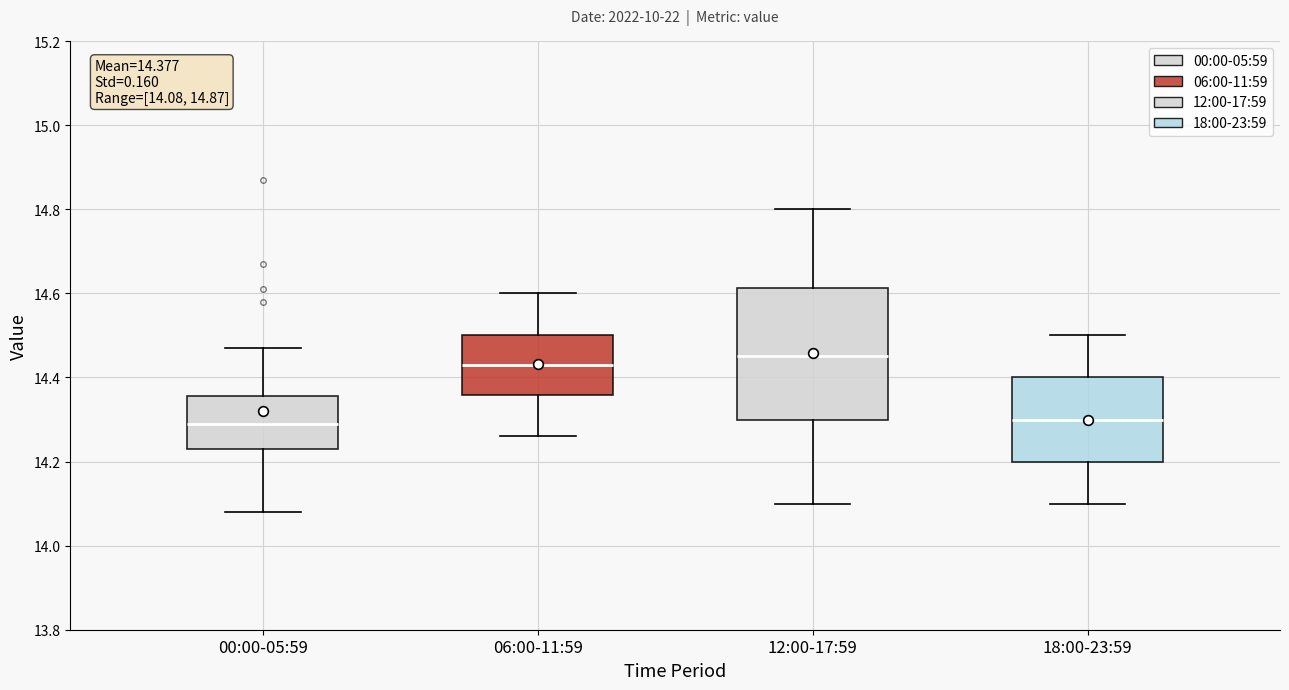

Comparing the boxes themselves (not the whiskers), which one is the tallest?

12:00-17:59